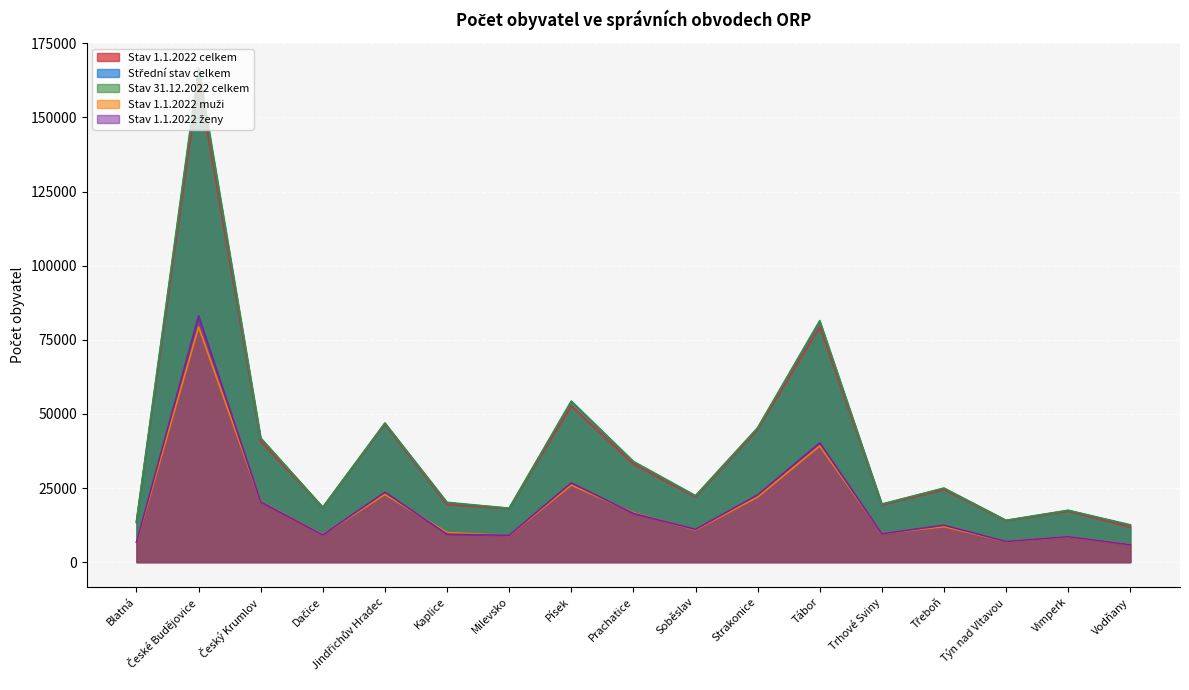

How many distinct data groups are displayed?

5